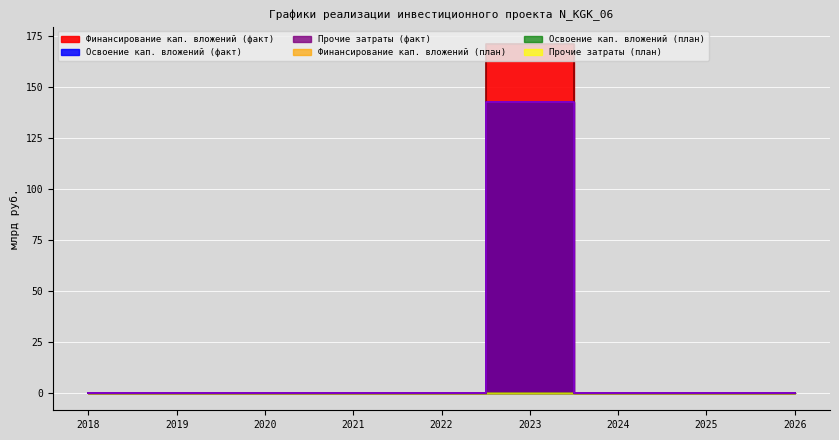

Reading left to right, extract all data points from this chart.

Финансирование кап. вложений (факт): 2018=0.0	2019=0.0	2020=0.0	2021=0.0	2022=0.0	2023=170.9	2024=0.0	2025=0.0	2026=0.0
Освоение кап. вложений (факт): 2018=0.0	2019=0.0	2020=0.0	2021=0.0	2022=0.0	2023=142.4	2024=0.0	2025=0.0	2026=0.0
Прочие затраты (факт): 2018=0.0	2019=0.0	2020=0.0	2021=0.0	2022=0.0	2023=142.4	2024=0.0	2025=0.0	2026=0.0